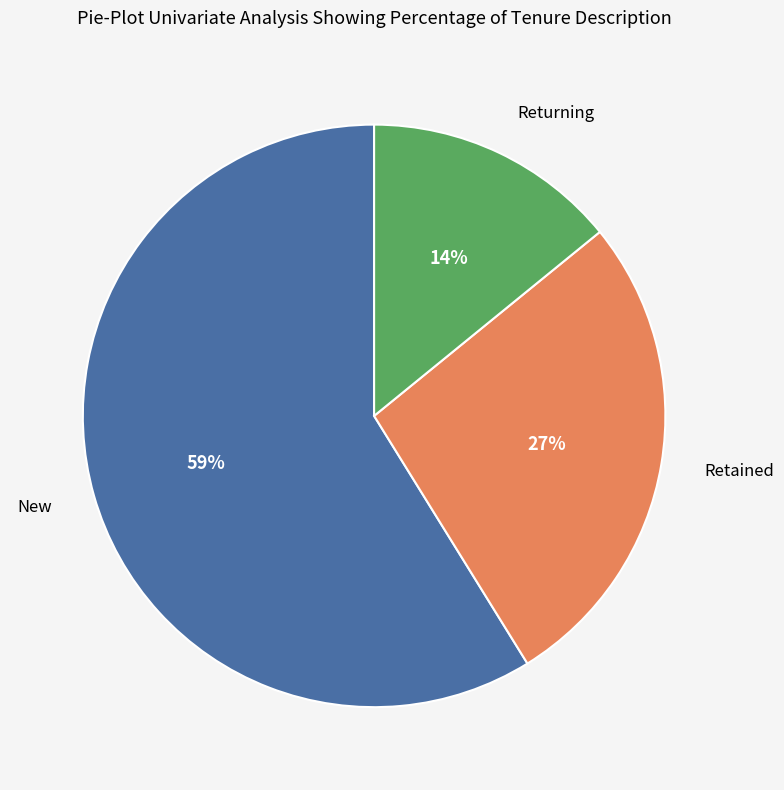

Which category has the biggest portion of the pie?

New